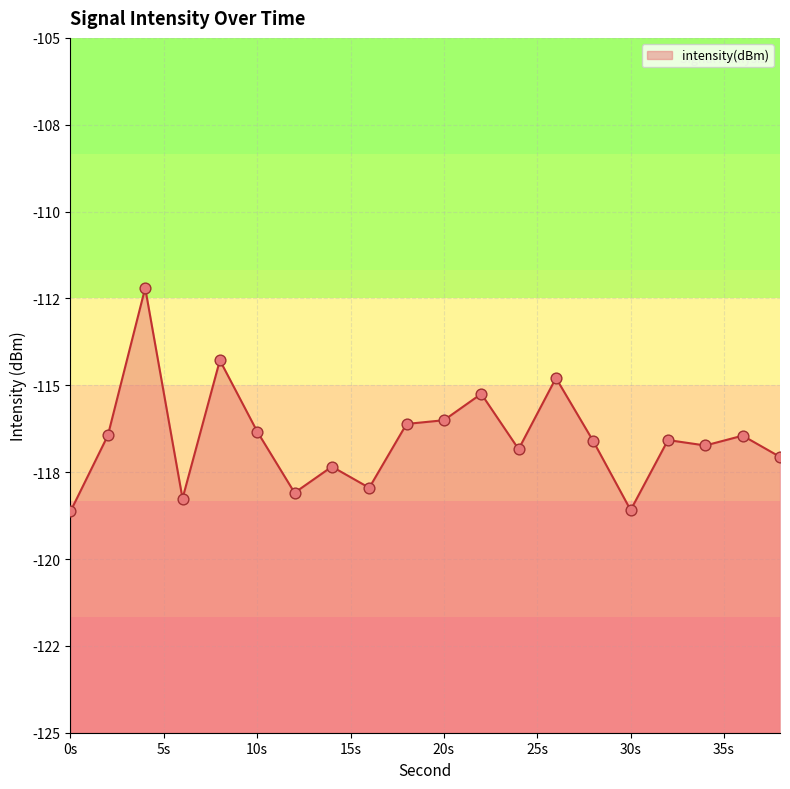

Between 4 and 10, which is larger?

4